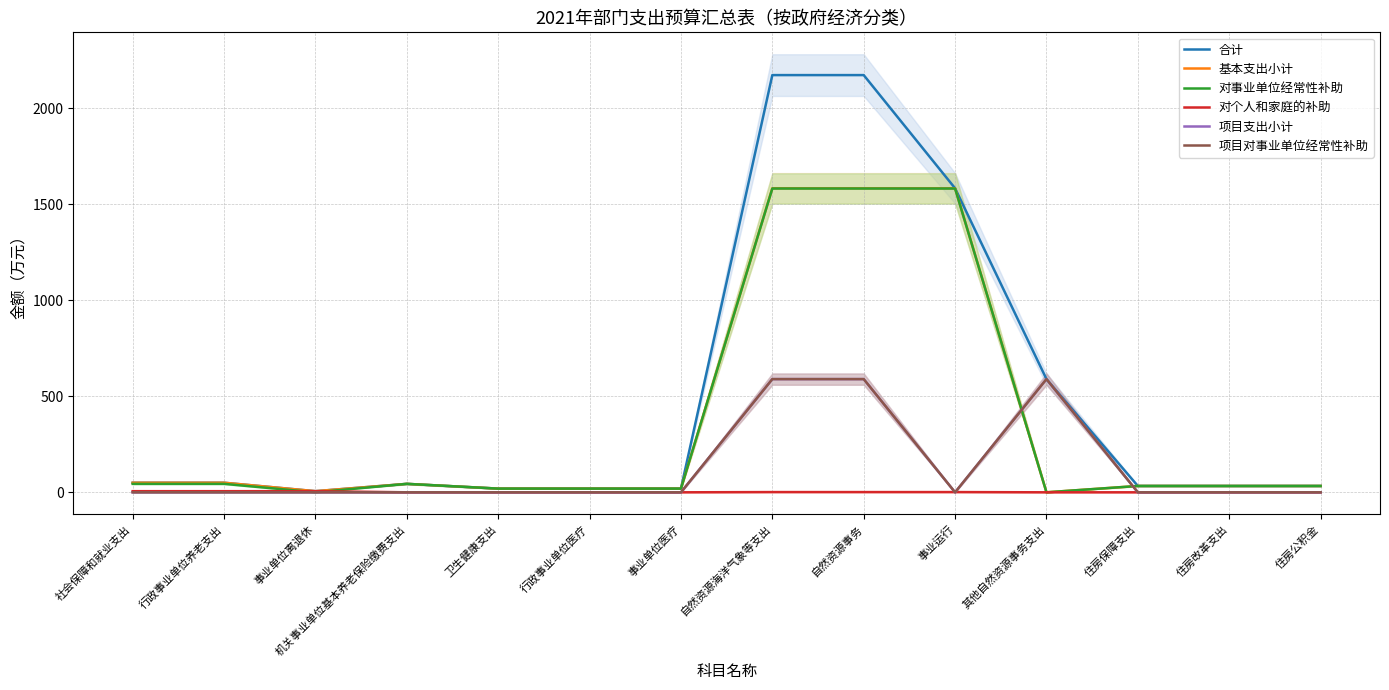

Where do 对事业单位经常性补助 and 对个人和家庭的补助 first cross each other?

行政事业单位养老支出 and 事业单位离退休